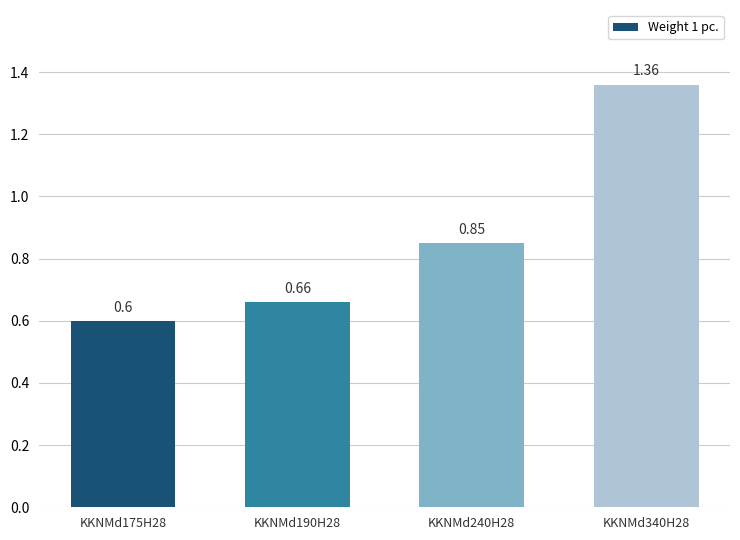

What is the difference between the values at KKNMd340H28 and KKNMd240H28?

0.5